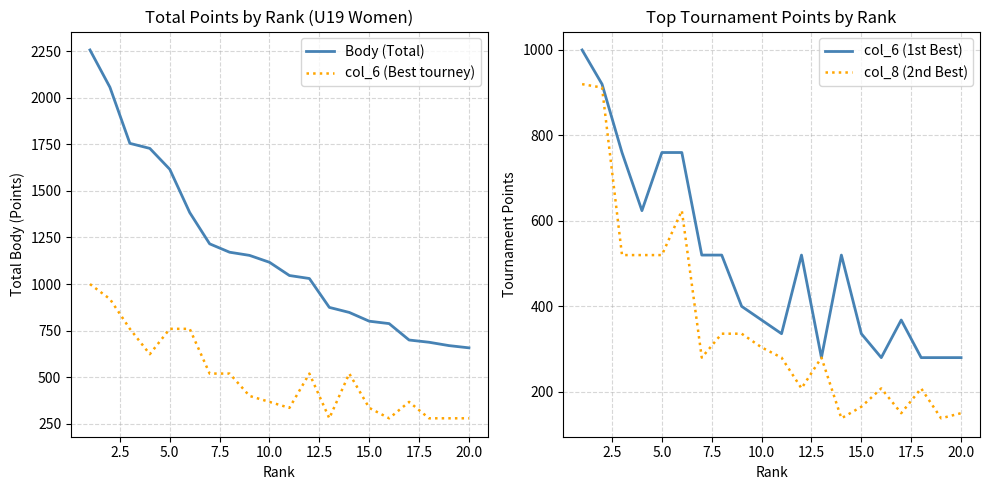

True or false: Body (Total) and col_6 (Best tourney) intersect in this chart.

False